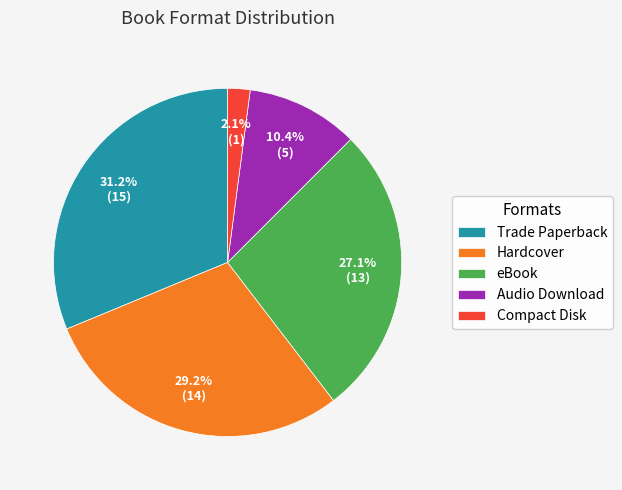

The Trade Paperback slice represents 25% of the pie. True or false?

False